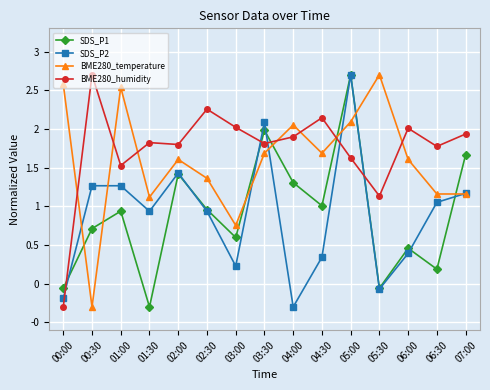

What are all the series names shown in the legend?

SDS_P1, SDS_P2, BME280_temperature, BME280_humidity